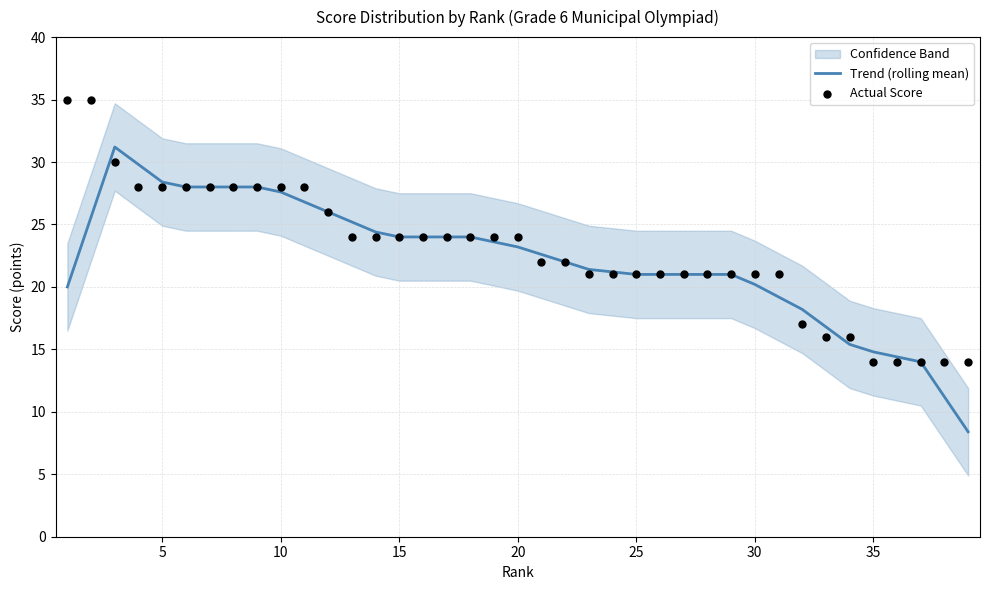

Which series has the largest total across all categories?

Actual Score